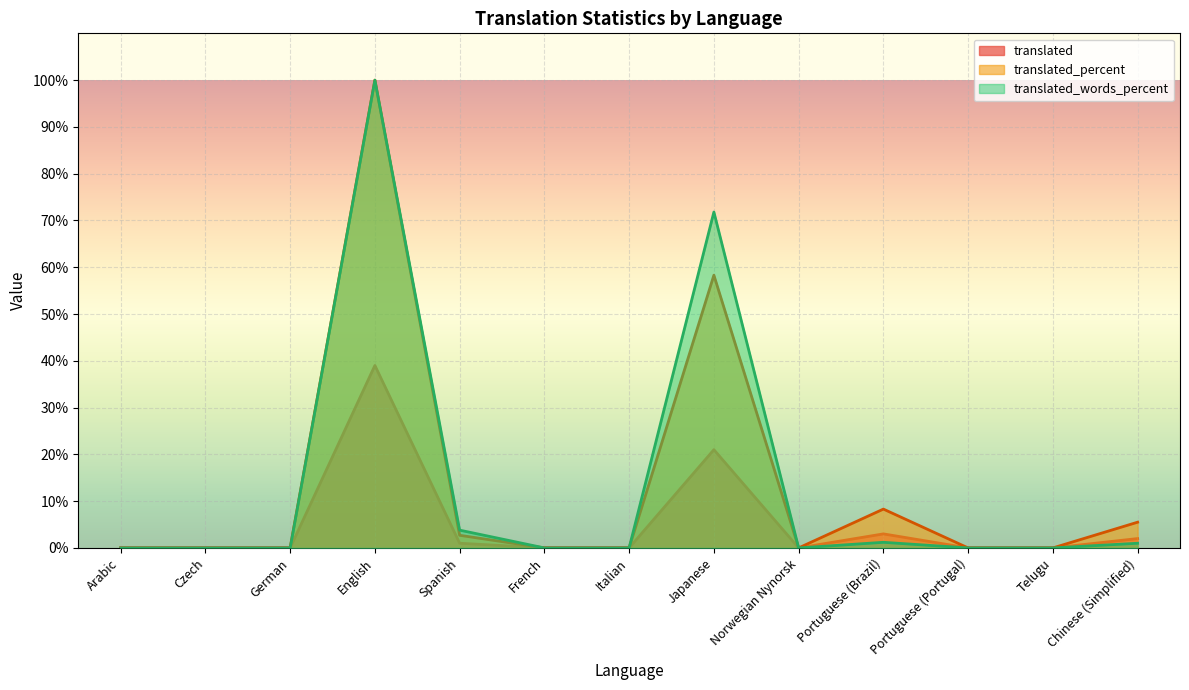

What is the difference between the maximum and second lowest values in the translated_words_percent series?

100.0